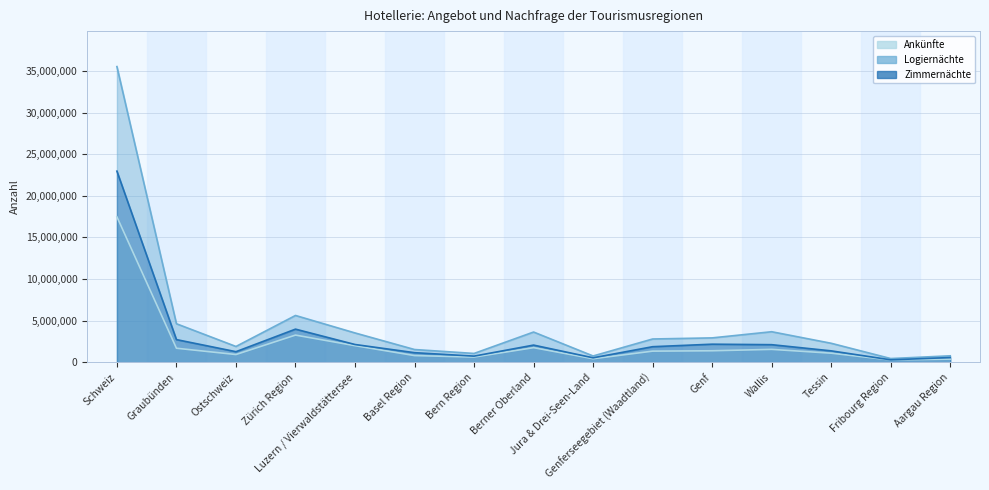

True or false: Ankünfte and Zimmernächte cross at least once.

False